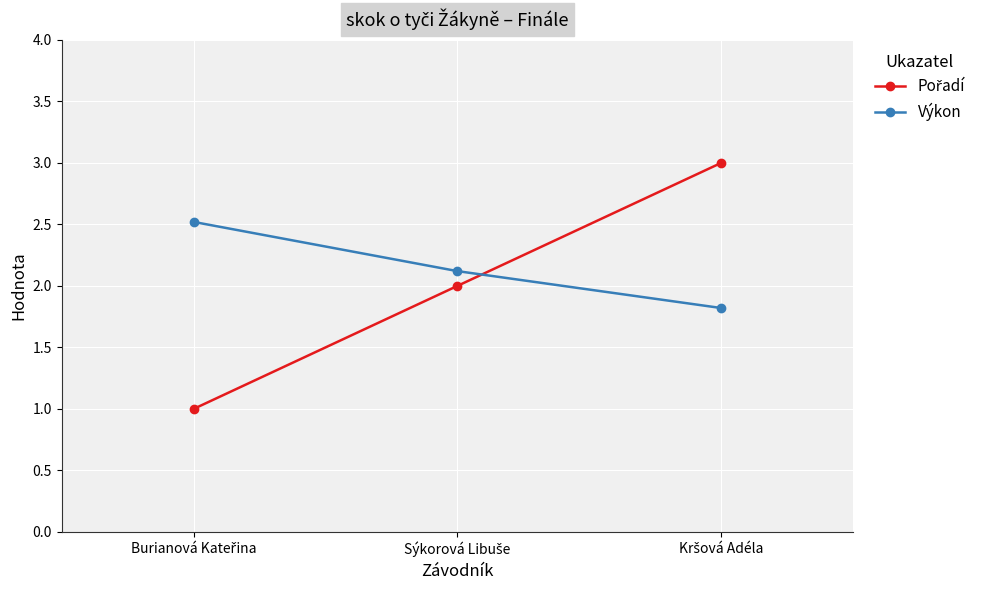

What is the difference between the maximum and minimum values in the Výkon series?

0.7